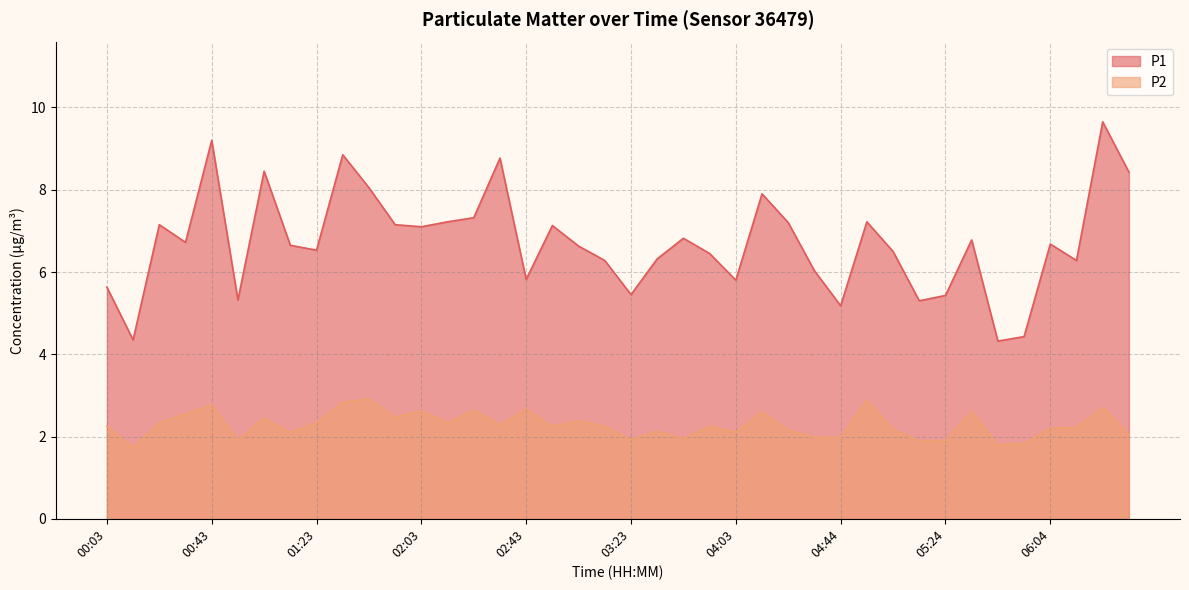

Count the number of categories in the chart.

40